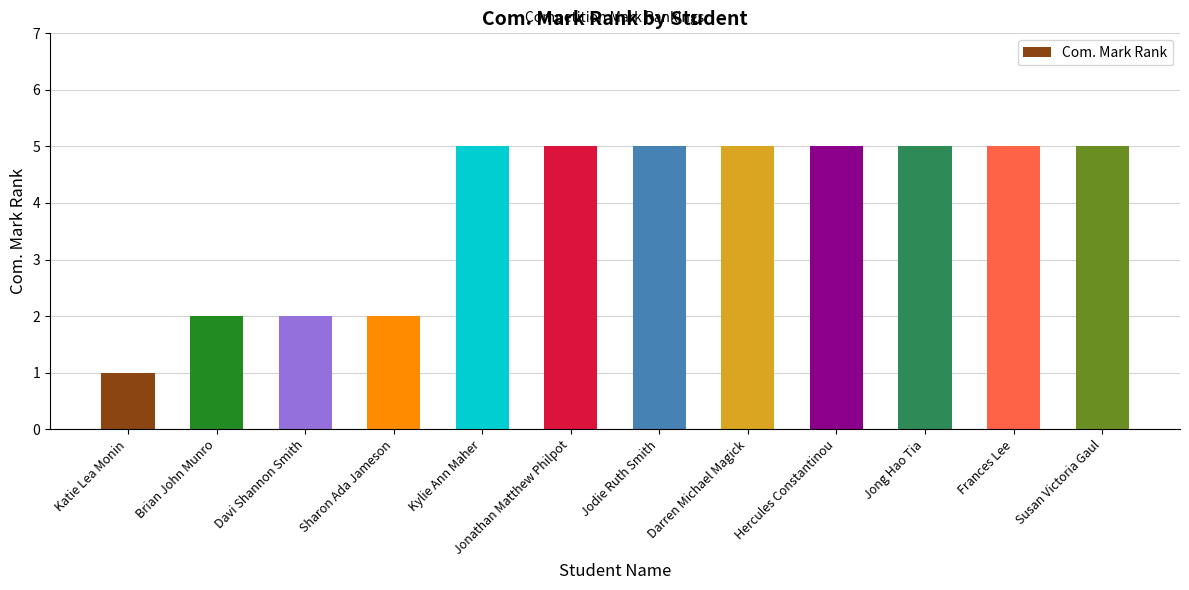

What is the average value?

4